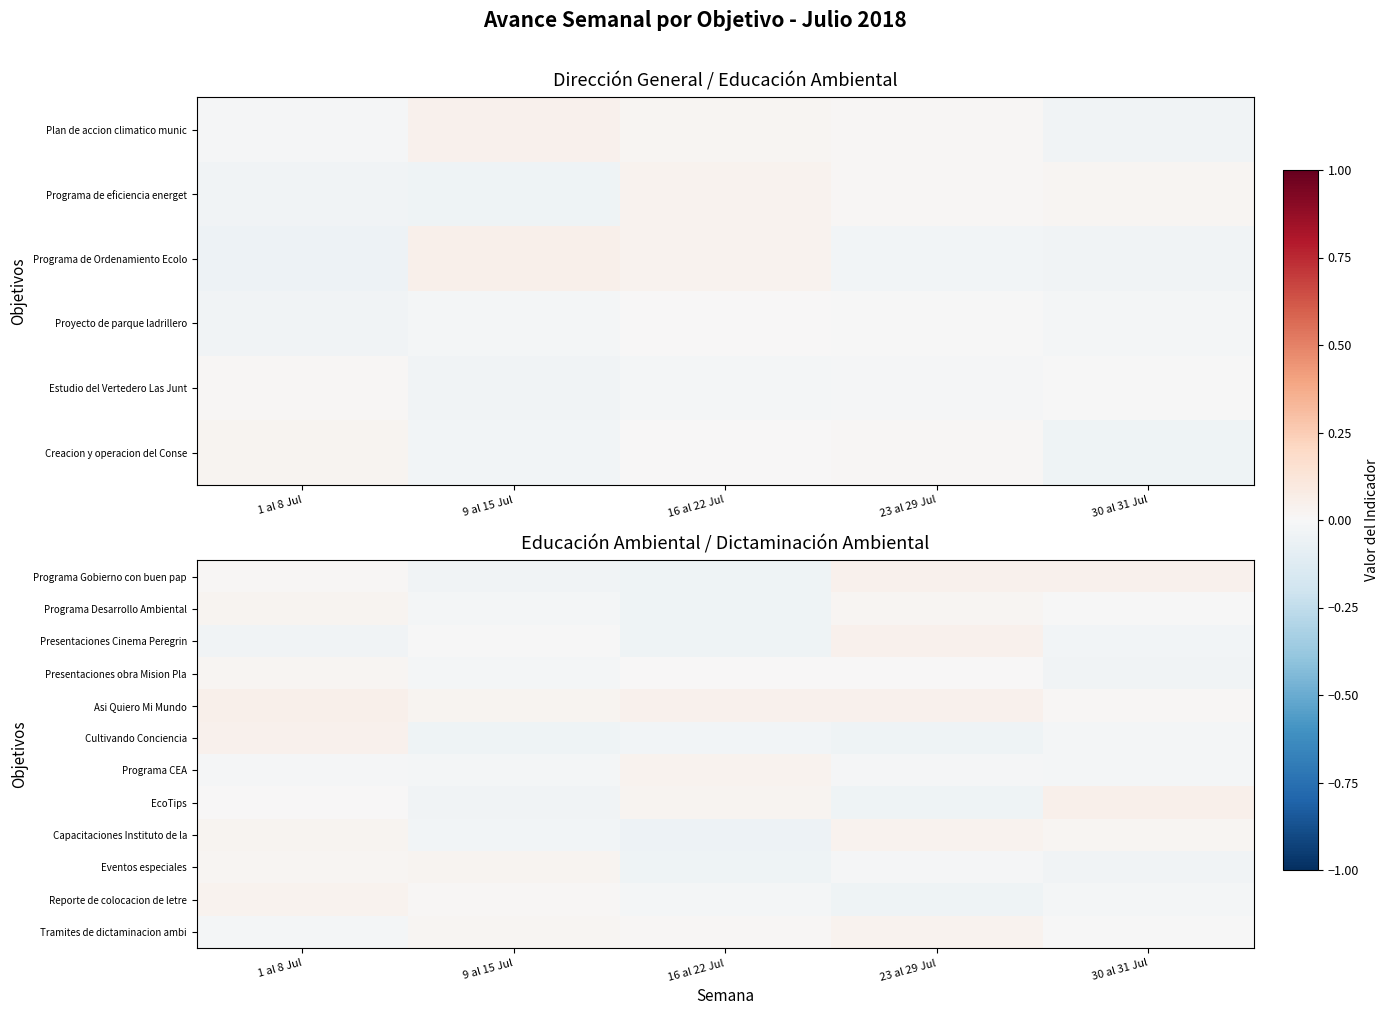

At which label is Reporte de colocacion de letre closest to 0?

9 al 15 Jul